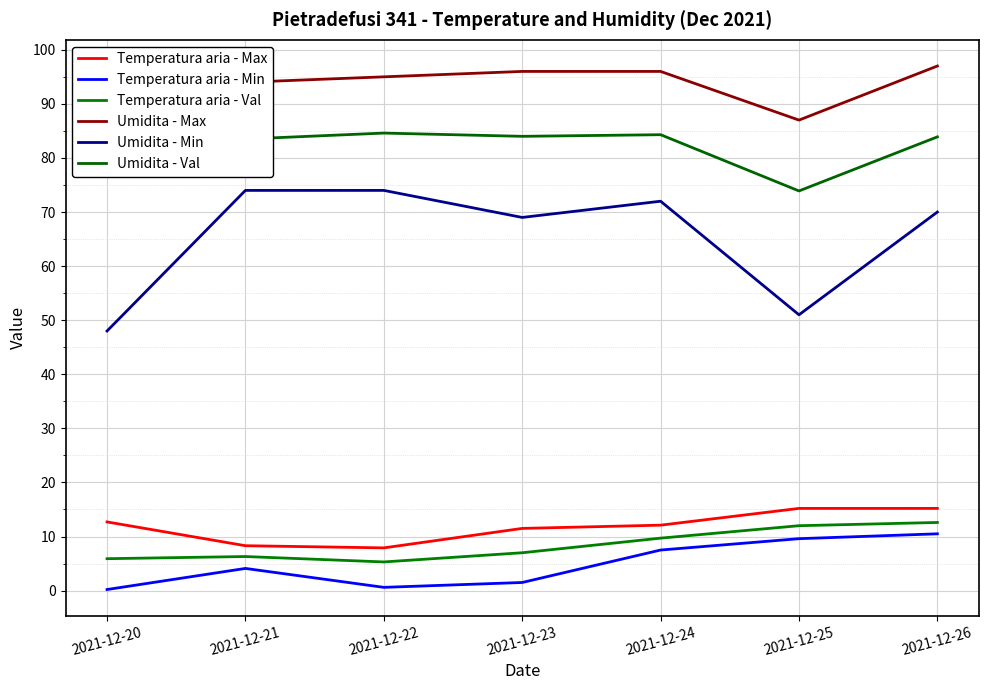

At which category is the sum across all series the highest?

2021-12-26